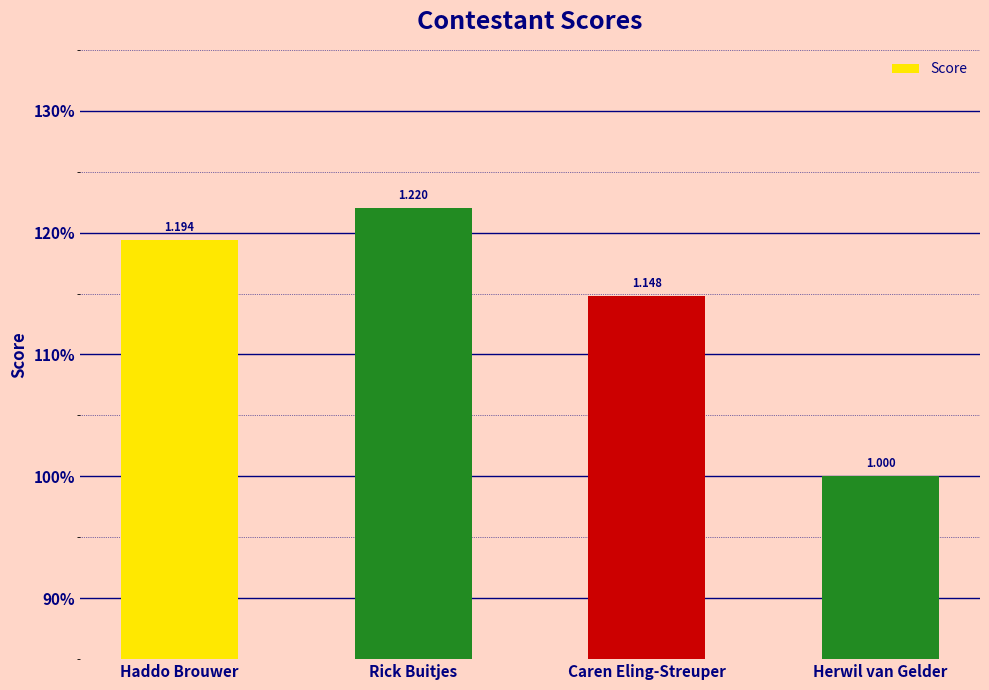

Rank the categories by value from lowest to highest.

Herwil van Gelder, Caren Eling-Streuper, Haddo Brouwer, Rick Buitjes